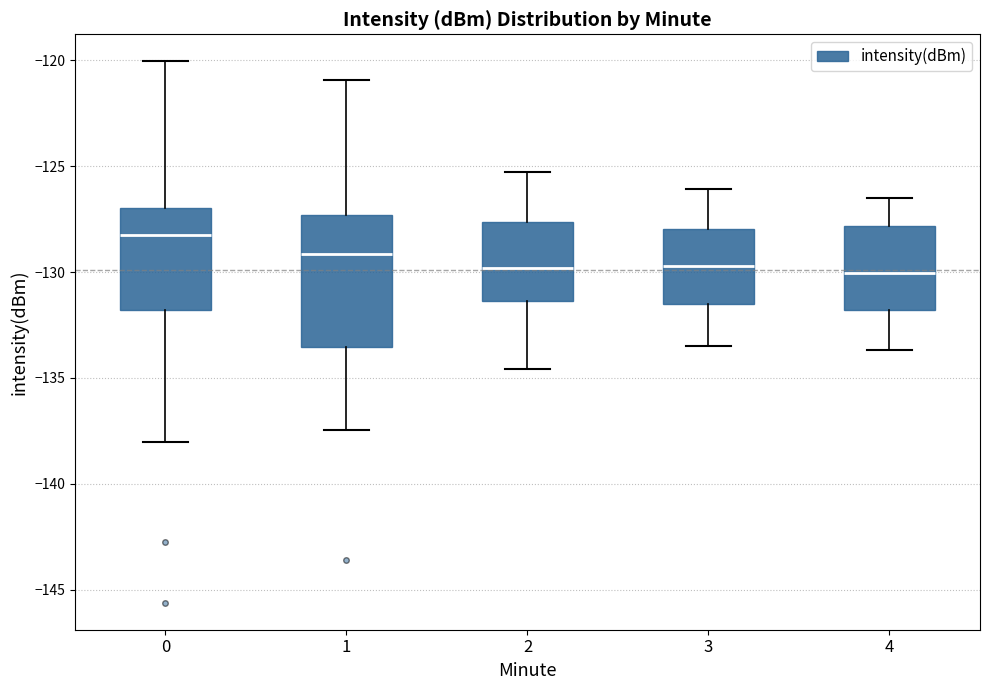

Reading left to right, transcribe this box plot: for each box, give where its median line is, the range the box spans, and where its two whiskers end, as read against the y-axis. The values are not printed on the chart, so give them approximately, as read against the axis.

0: median -128.0, box -132.0 to -127.0, whiskers -138.0 to -120.0
1: median -129.0, box -133.5 to -127.5, whiskers -137.5 to -121.0
2: median -130.0, box -131.5 to -127.5, whiskers -134.5 to -125.5
3: median -129.5, box -131.5 to -128.0, whiskers -133.5 to -126.0
4: median -130.0, box -132.0 to -128.0, whiskers -133.5 to -126.5